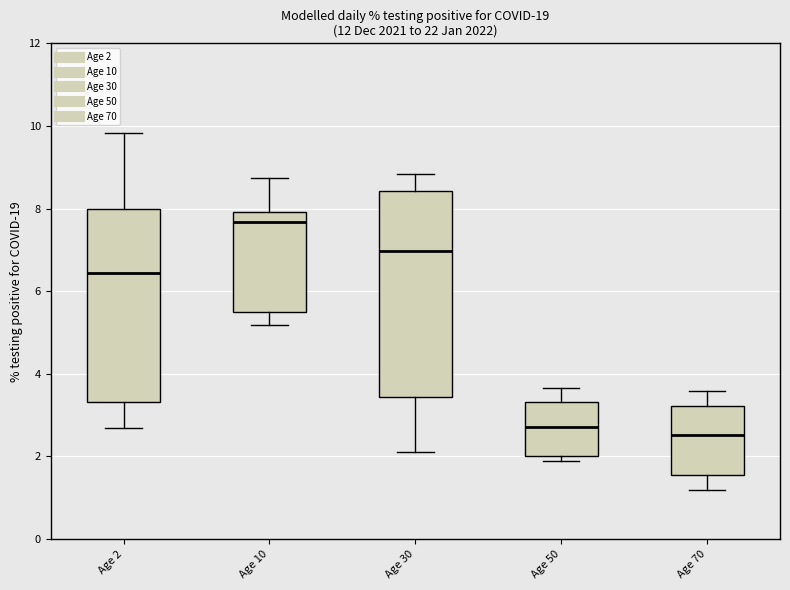

Reading left to right, transcribe this box plot: for each box, give where its median line is, the range the box spans, and where its two whiskers end, as read against the y-axis. The values are not printed on the chart, so give them approximately, as read against the axis.

Age 2: median 6.4, box 3.4 to 8.0, whiskers 2.6 to 9.8
Age 10: median 7.6, box 5.4 to 8.0, whiskers 5.2 to 8.8
Age 30: median 7.0, box 3.4 to 8.4, whiskers 2.2 to 8.8
Age 50: median 2.8, box 2.0 to 3.4, whiskers 1.8 to 3.6
Age 70: median 2.6, box 1.6 to 3.2, whiskers 1.2 to 3.6